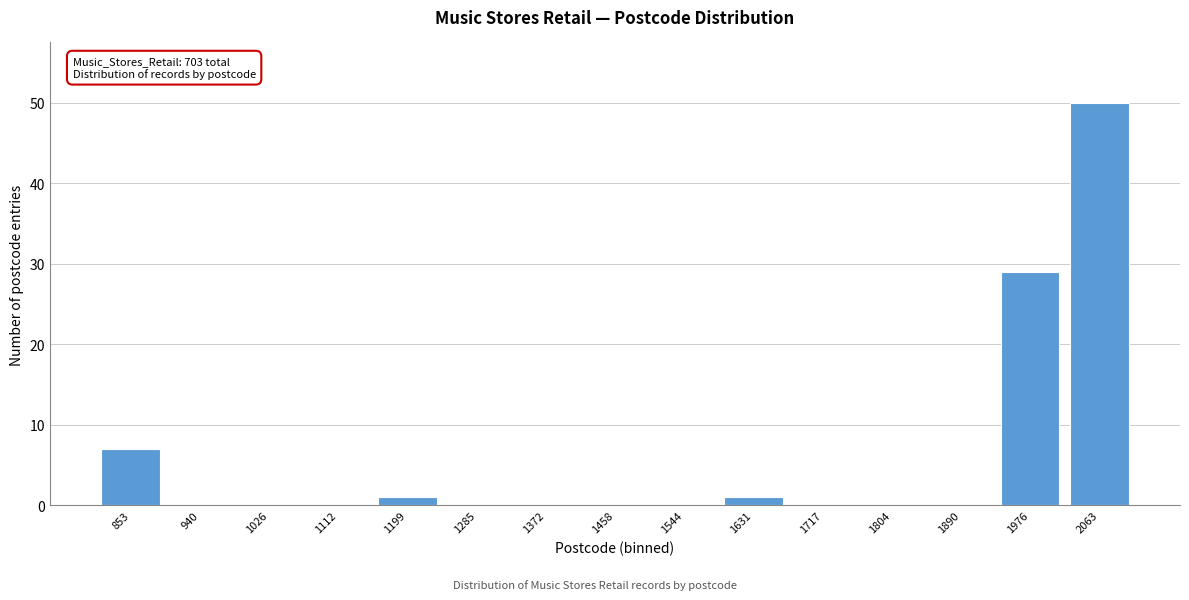

Which range on the x-axis has the tallest bar?

2020 to 2110